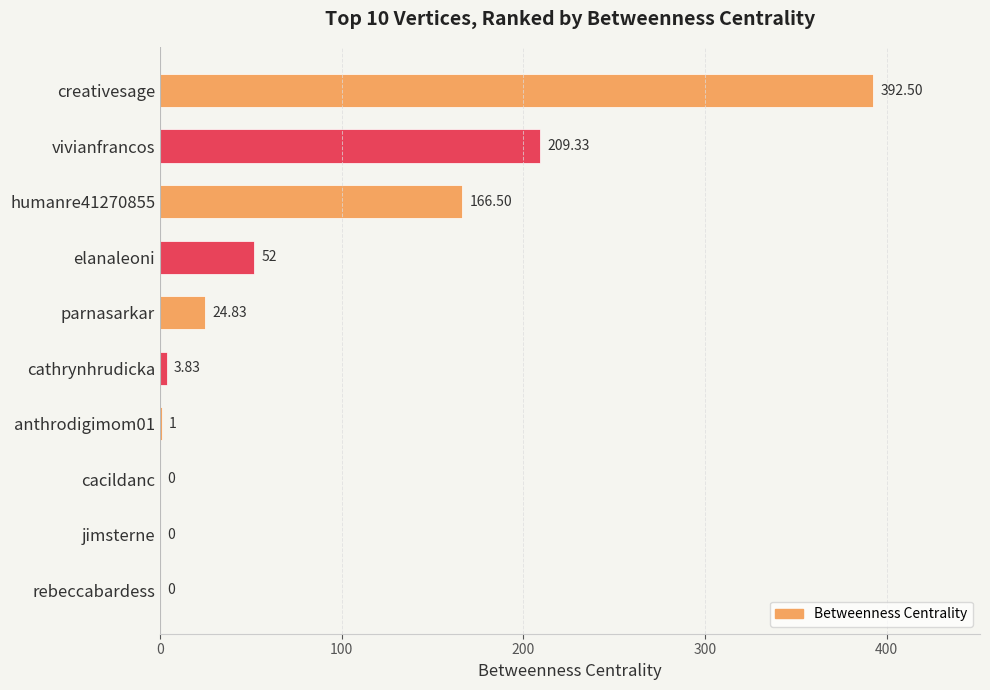

At which category does the chart reach its peak across all series?

creativesage